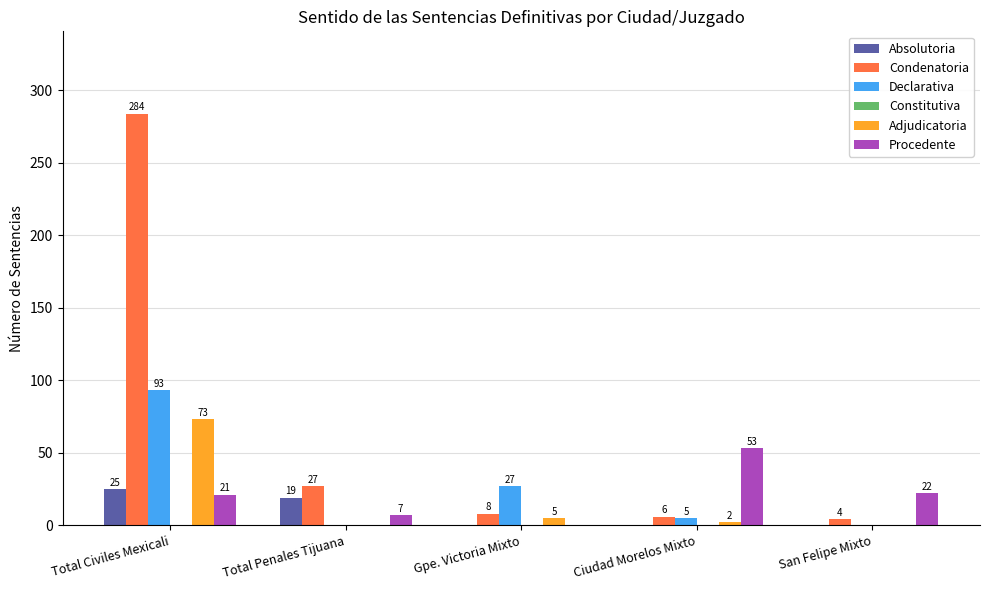

Is it true that Declarativa equals -59 at San Felipe Mixto?

False